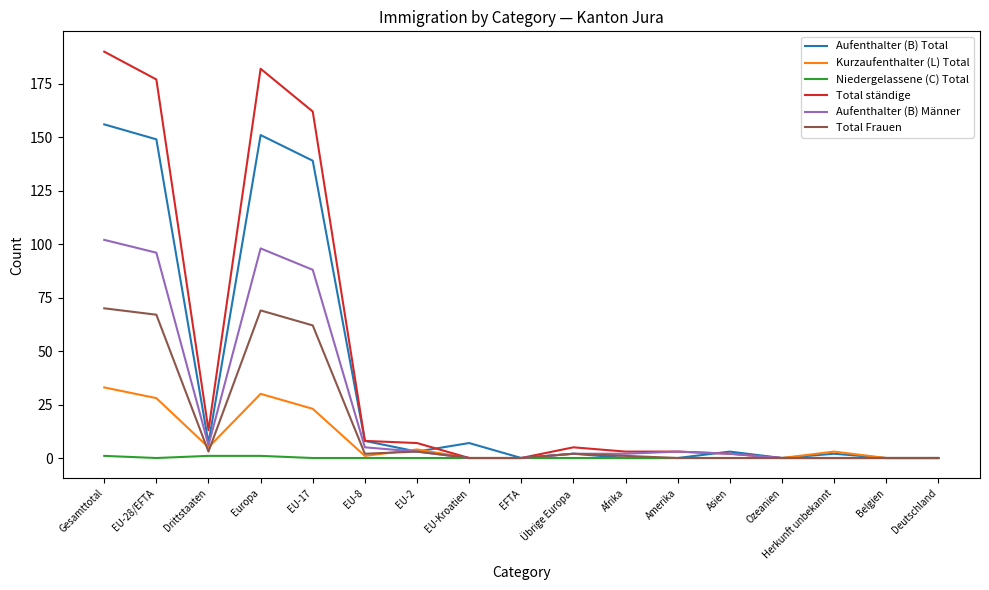

Which series has the widest spread of values?

Total ständige